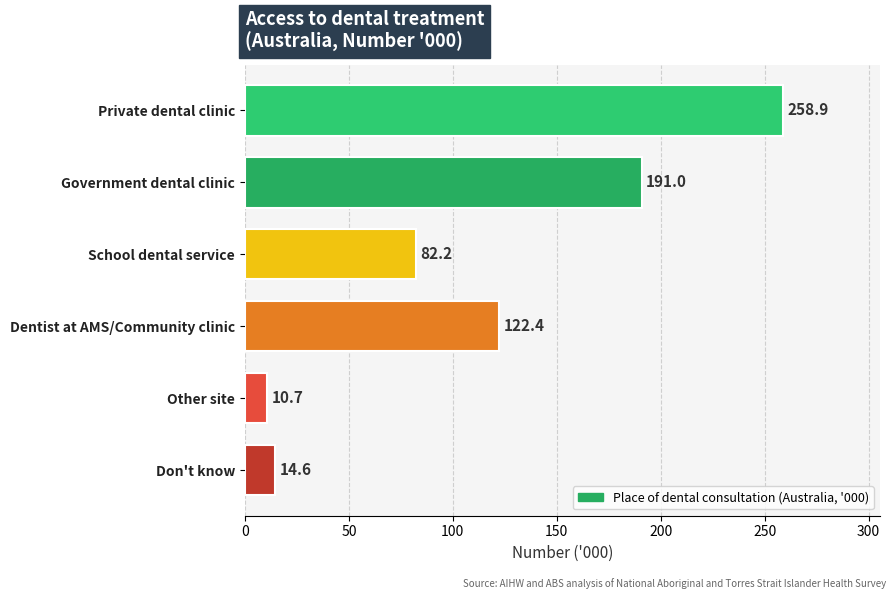

Count the number of values greater than 122.

3